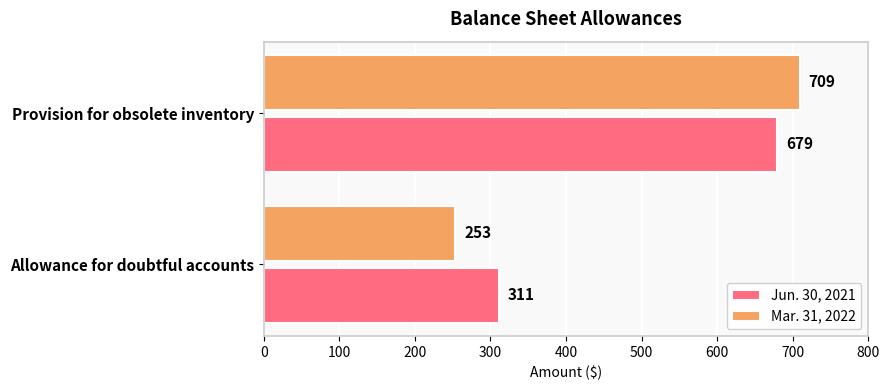

At which category is the sum across all series the highest?

Provision for obsolete inventory